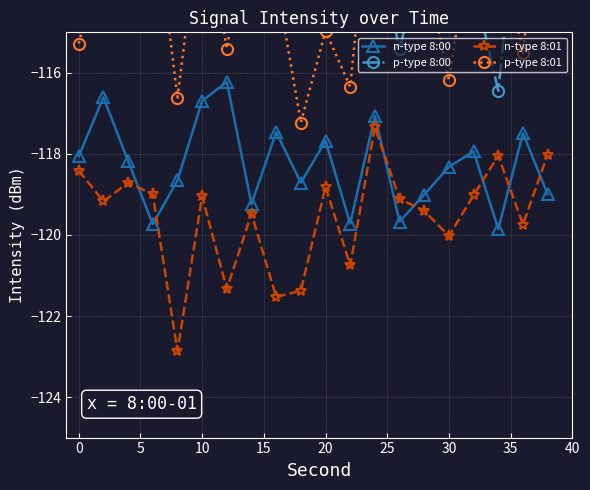

Rank the series by their maximum value, from highest to lowest.

p-type 8:00, p-type 8:01, n-type 8:00, n-type 8:01